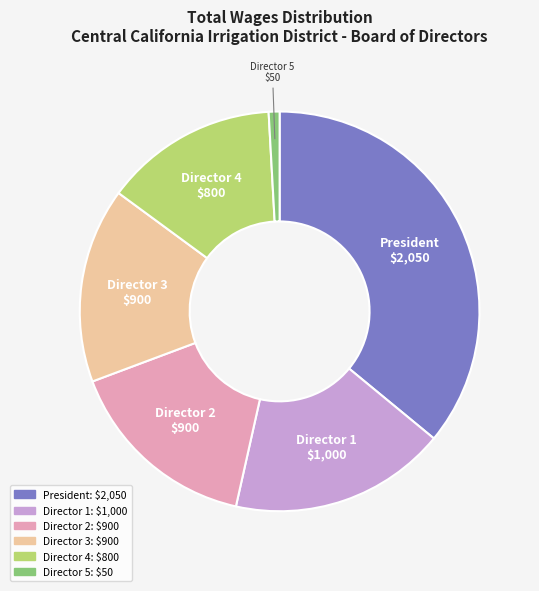

Is it true that Director 2 is 16% of the pie?

True